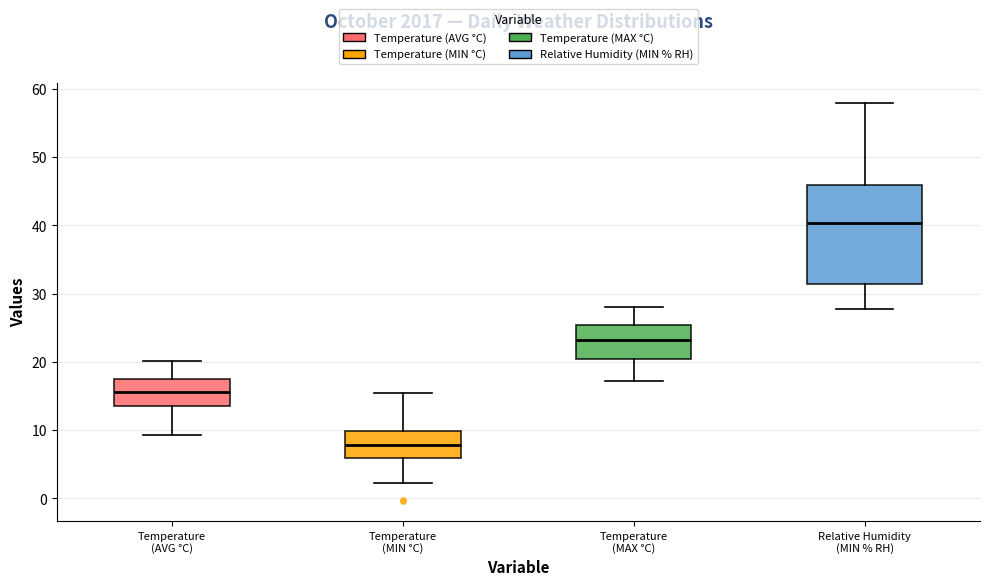

Where does the upper whisker of the box for Temperature (MIN °C) end on the y-axis? The values are not printed on the chart, so give them approximately, as read against the axis.

16